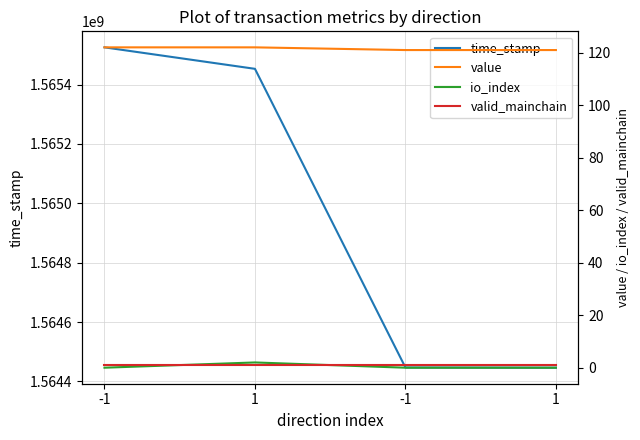

Between -1 and 1, which is larger?

-1